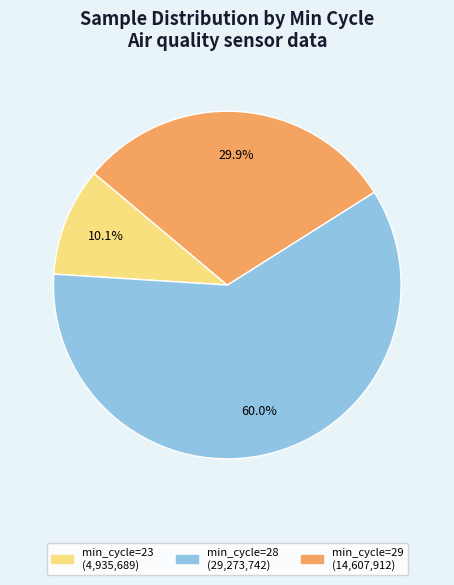

Is there a majority slice in this chart?

Yes